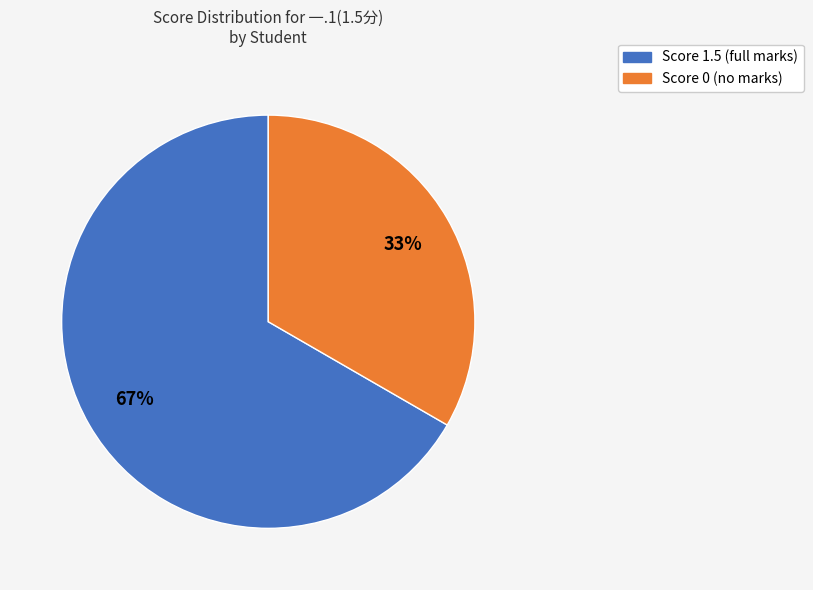

Is there a majority slice in this chart?

Yes